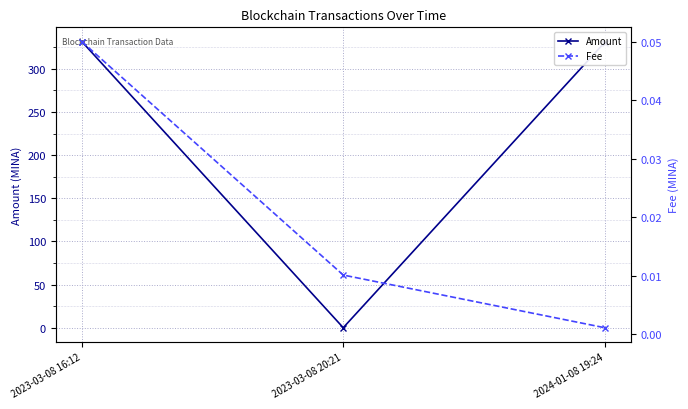

What is the average value of the Amount series?

220.7